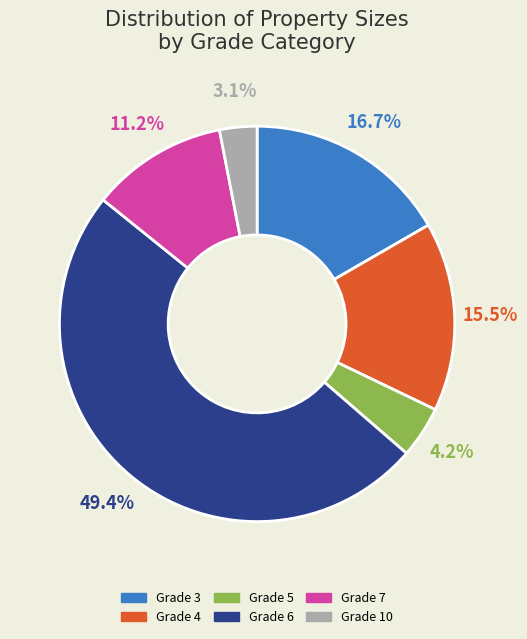

Does any single category account for the majority?

No